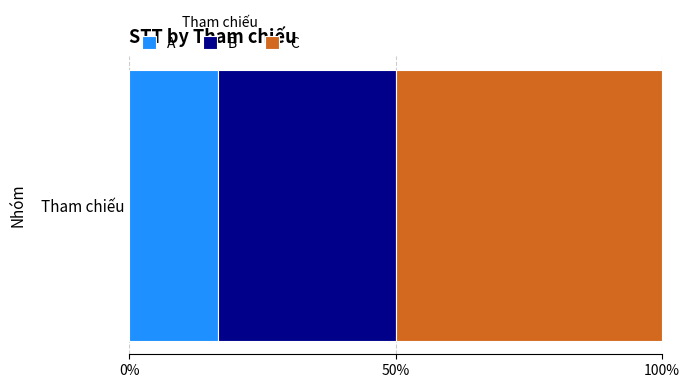

What are all the series names shown in the legend?

A, B, C